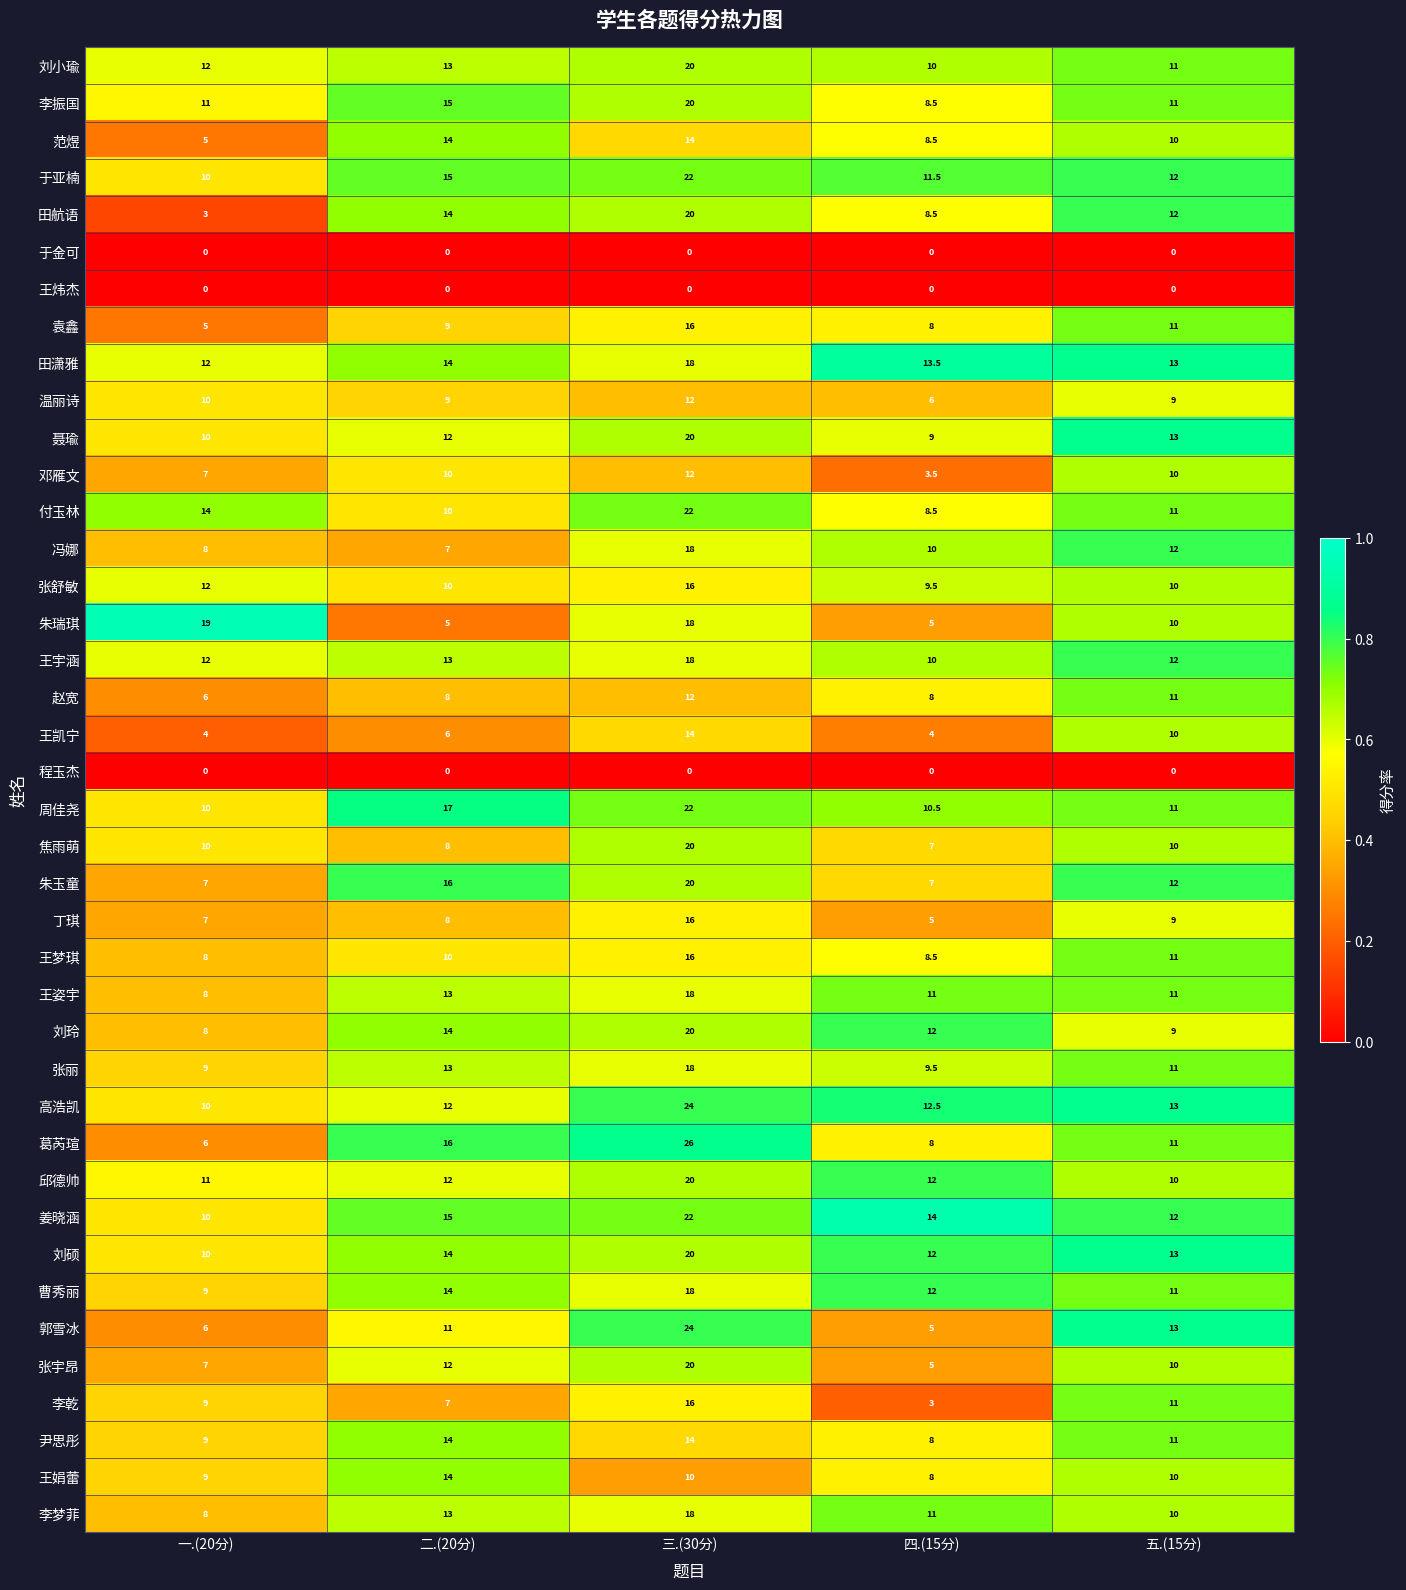

What is the average value of the 张宇昂 series?

10.8